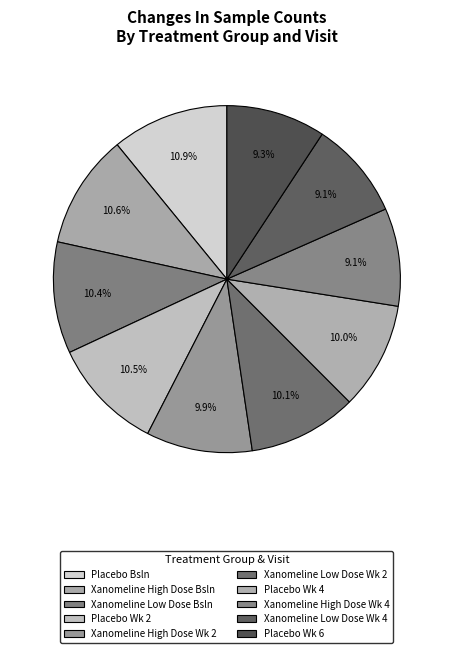

How many slices are in this pie chart?

10